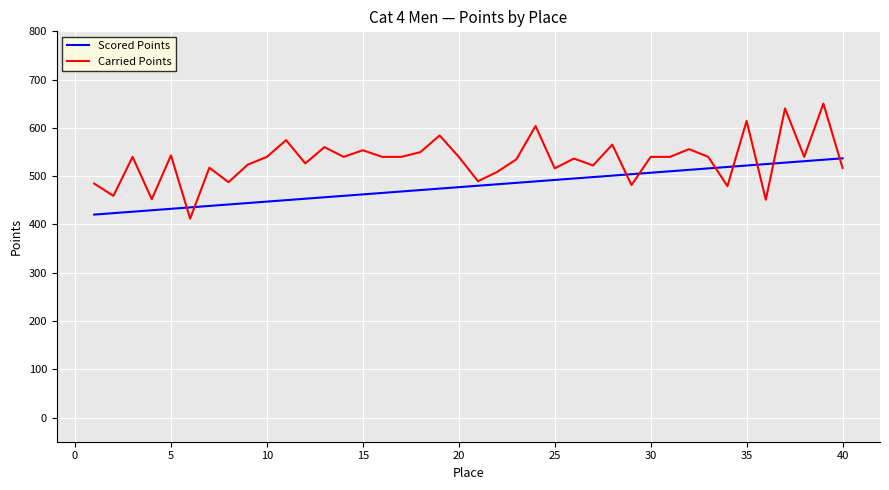

What is the maximum value shown in the chart?

650.4